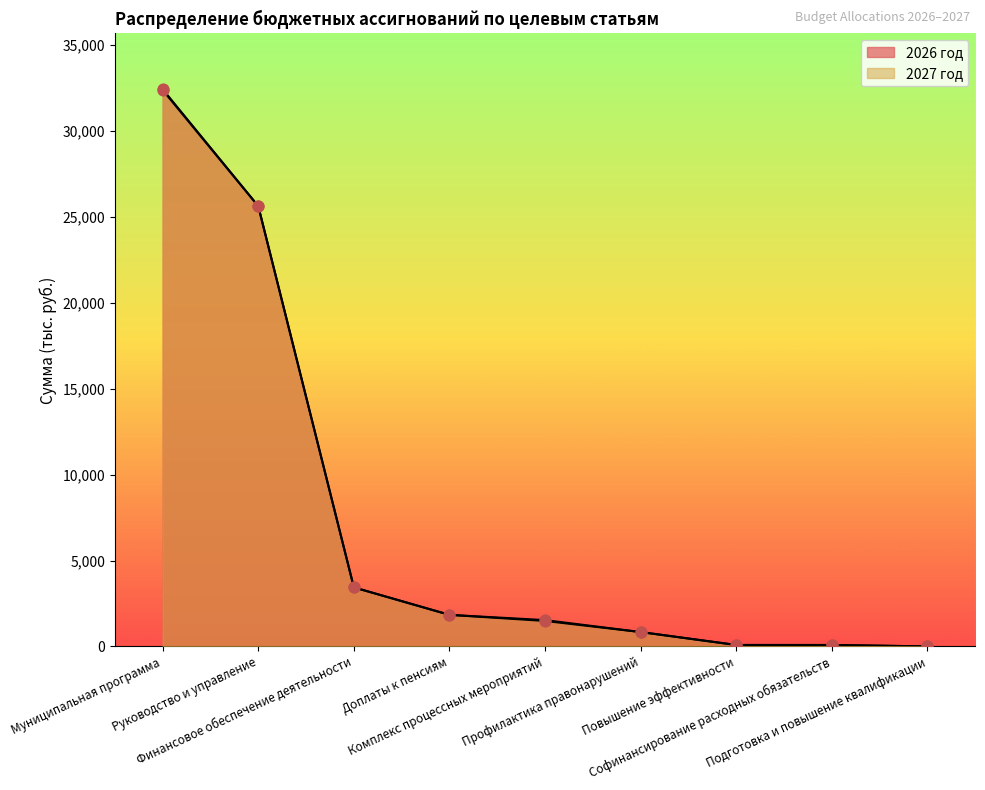

Is the value of 2026 год at Руководство и управление greater than the value of 2027 год at Профилактика правонарушений?

Yes